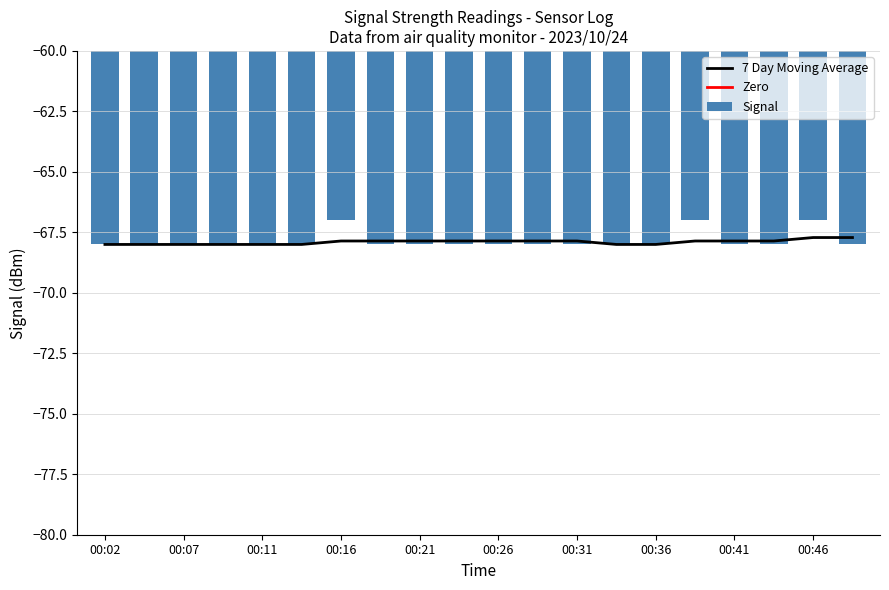

What is the value of the 18th bar from the left?

-68